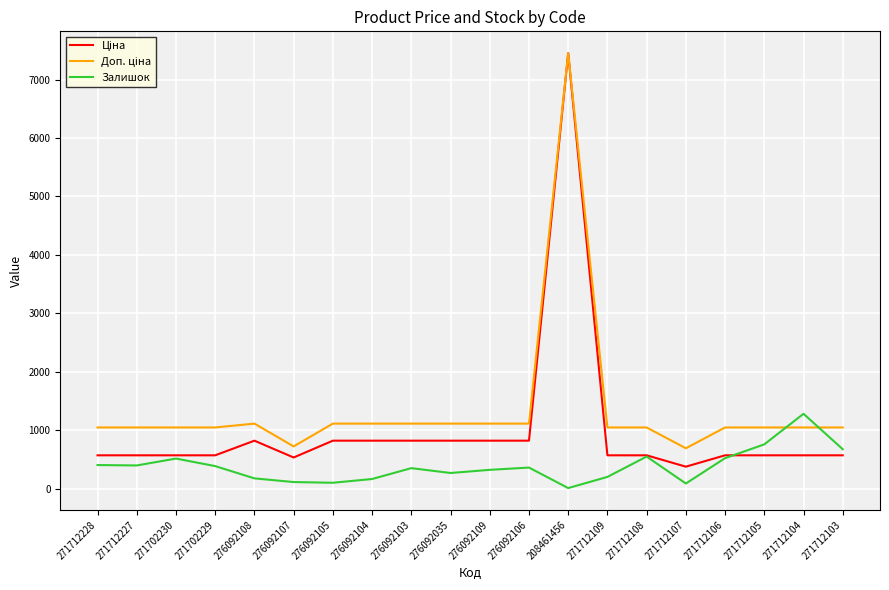

What is the difference between the highest and lowest values at 276092104?

948.0